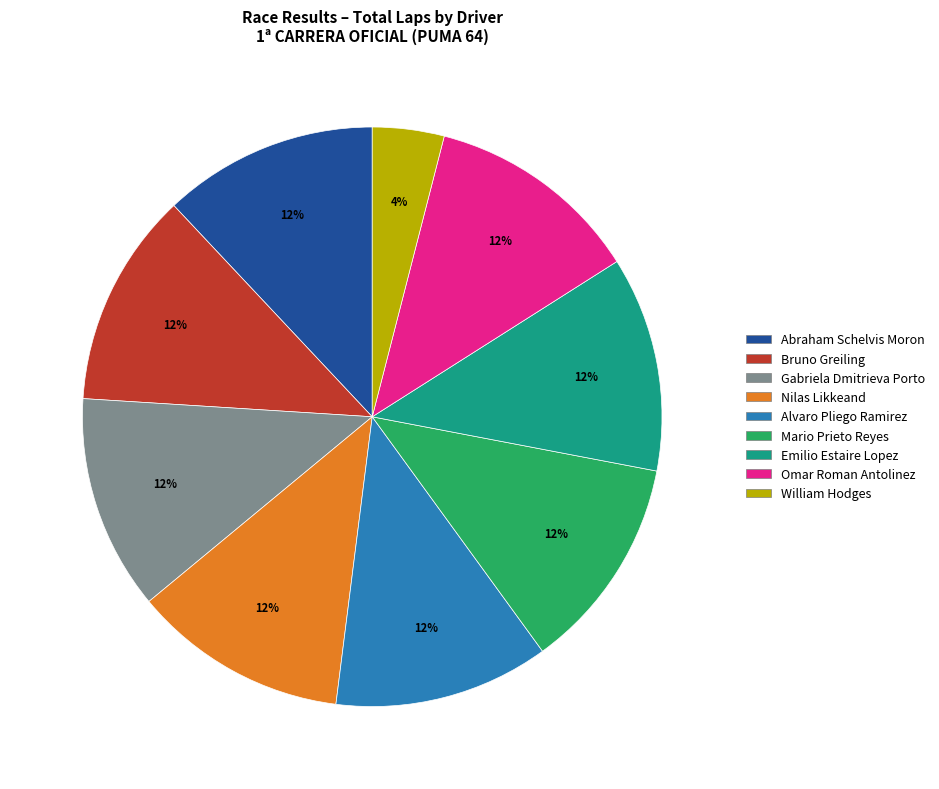

What is the ratio of the value at Omar Roman Antolinez to the value at William Hodges?

3.0